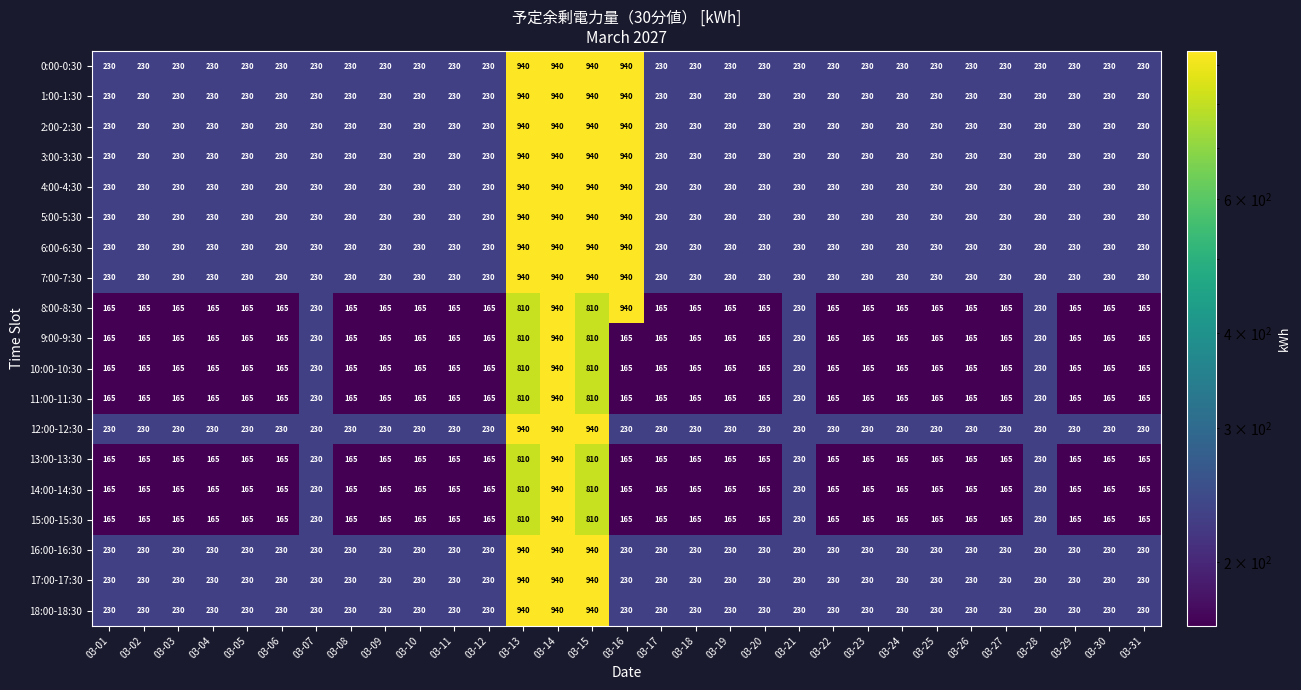

At which category is the sum across all series the highest?

03-14